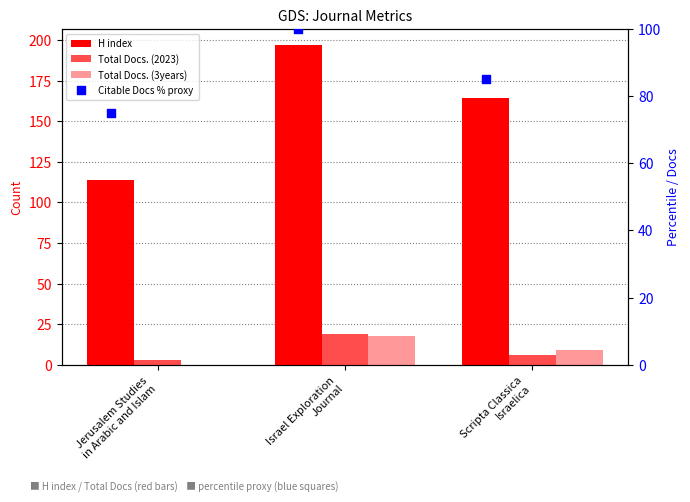

Which series contains the highest Y value?

H index